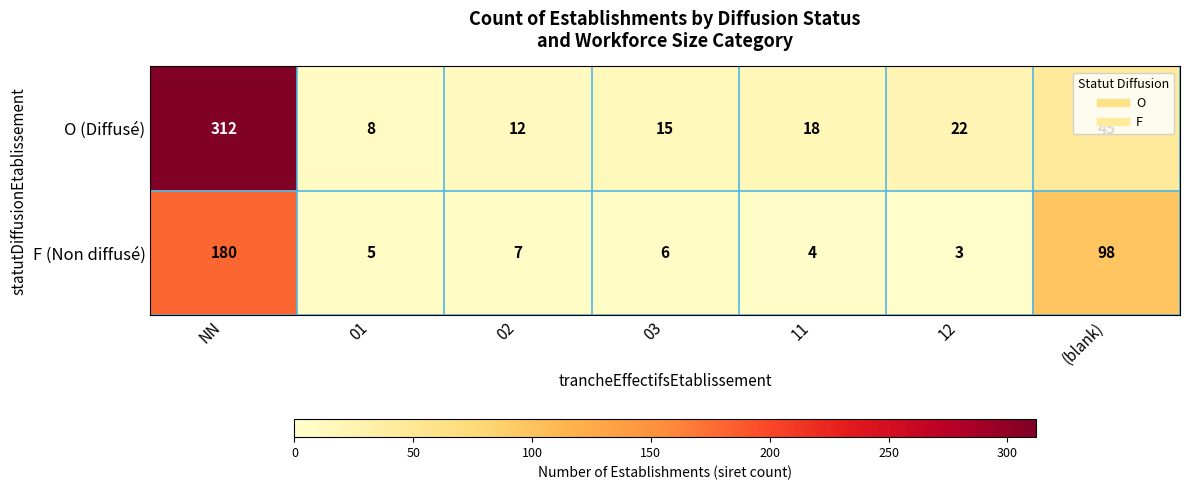

What is the total value across all series at 12?

25